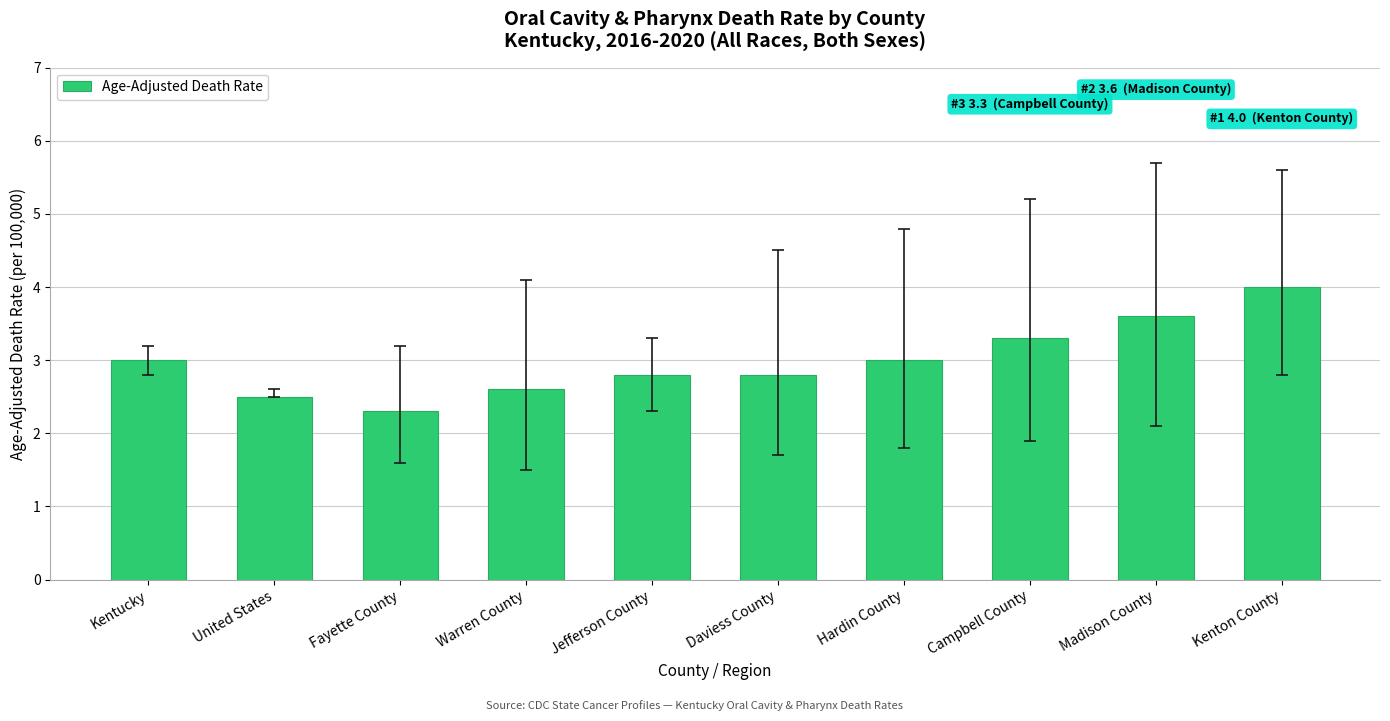

What is the sum of the values at Kenton County and Daviess County?

6.8